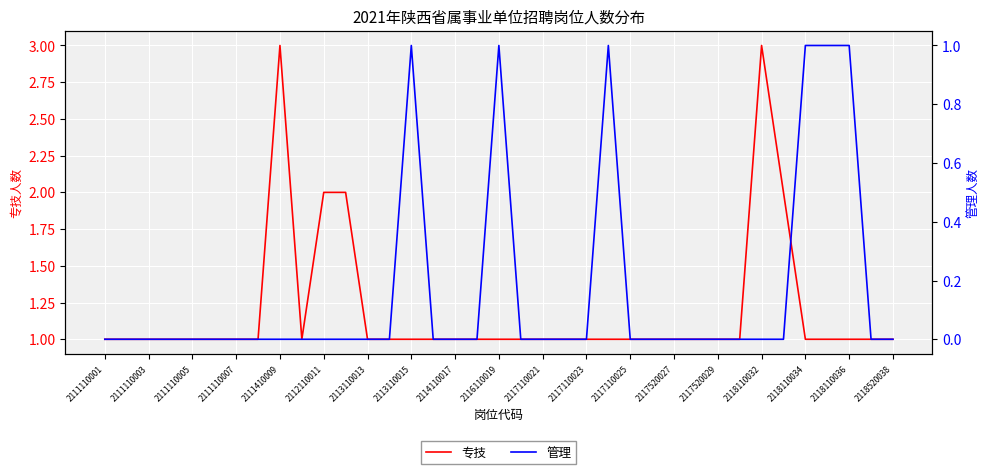

What is the sum of all 管理 values?

6